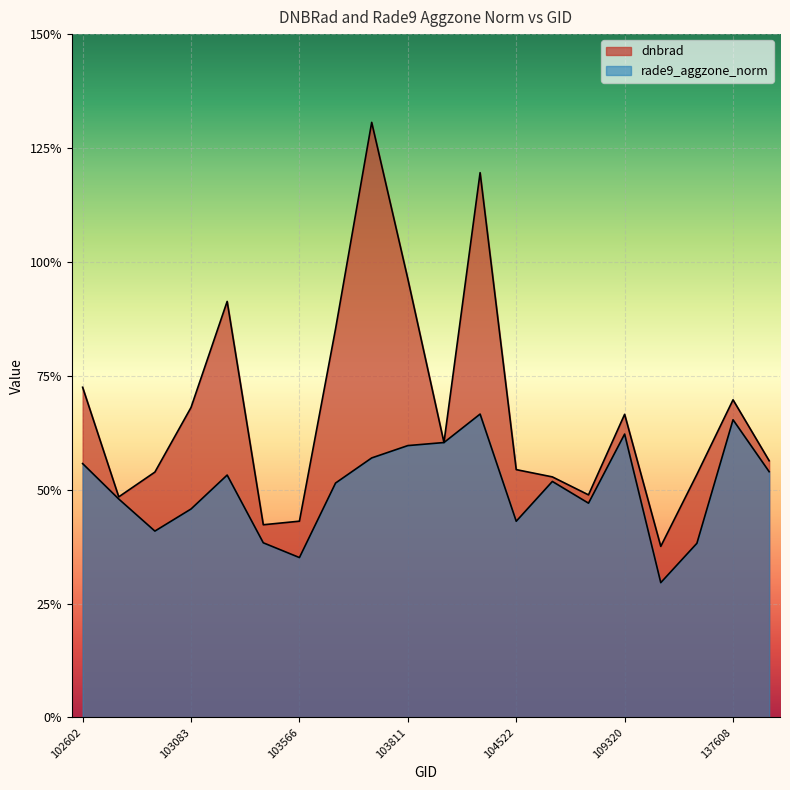

How many interior local peaks does the rade9_aggzone_norm series have?

5